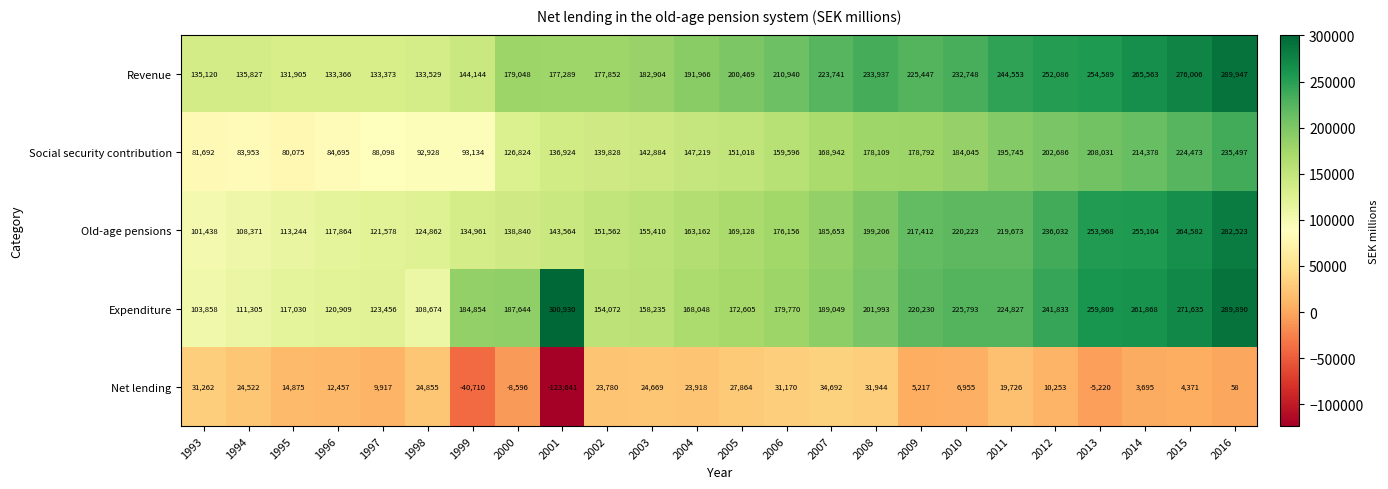

Read the Expenditure value at 2013.

259809